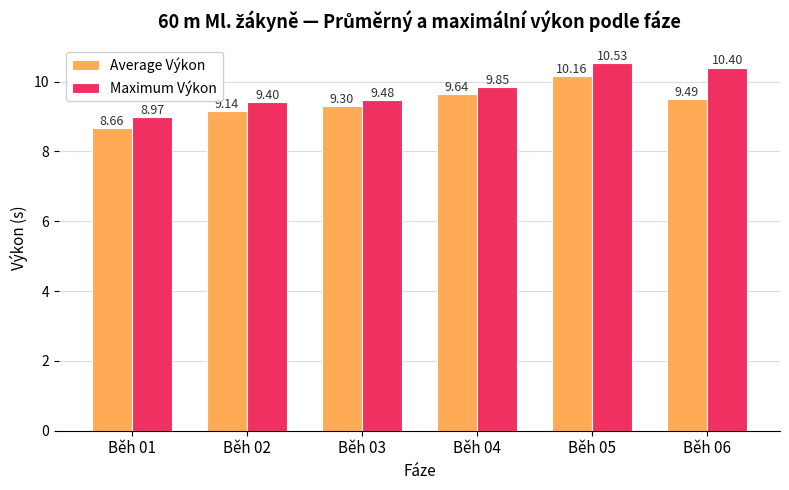

True or false: Average Výkon has a value of 9.1 at Běh 02.

True